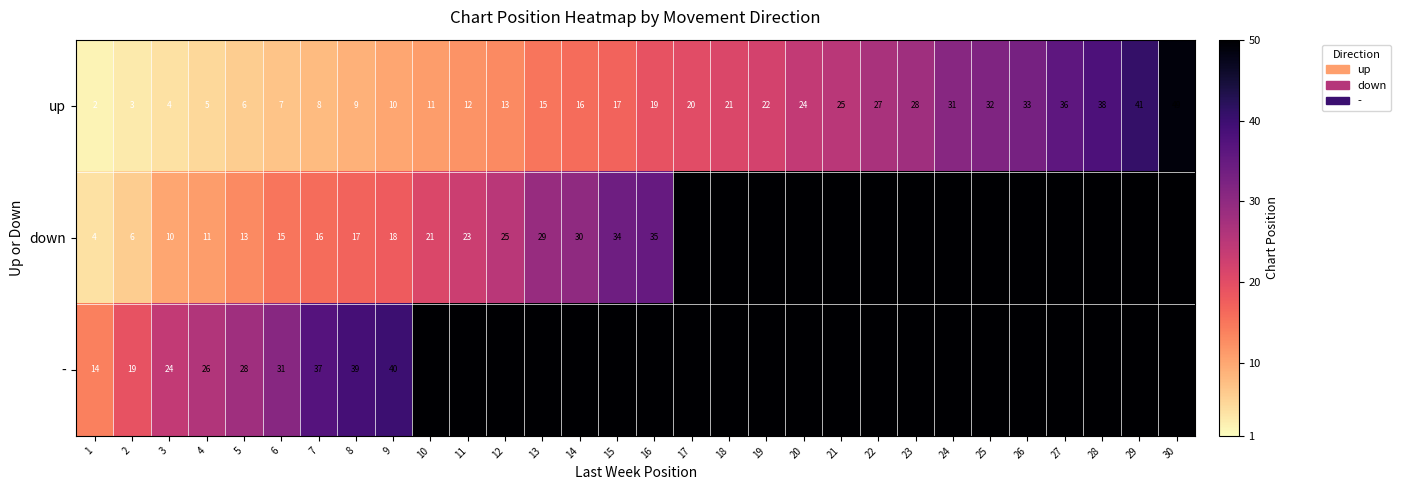

What is the difference between the maximum and minimum values in the up series?

47